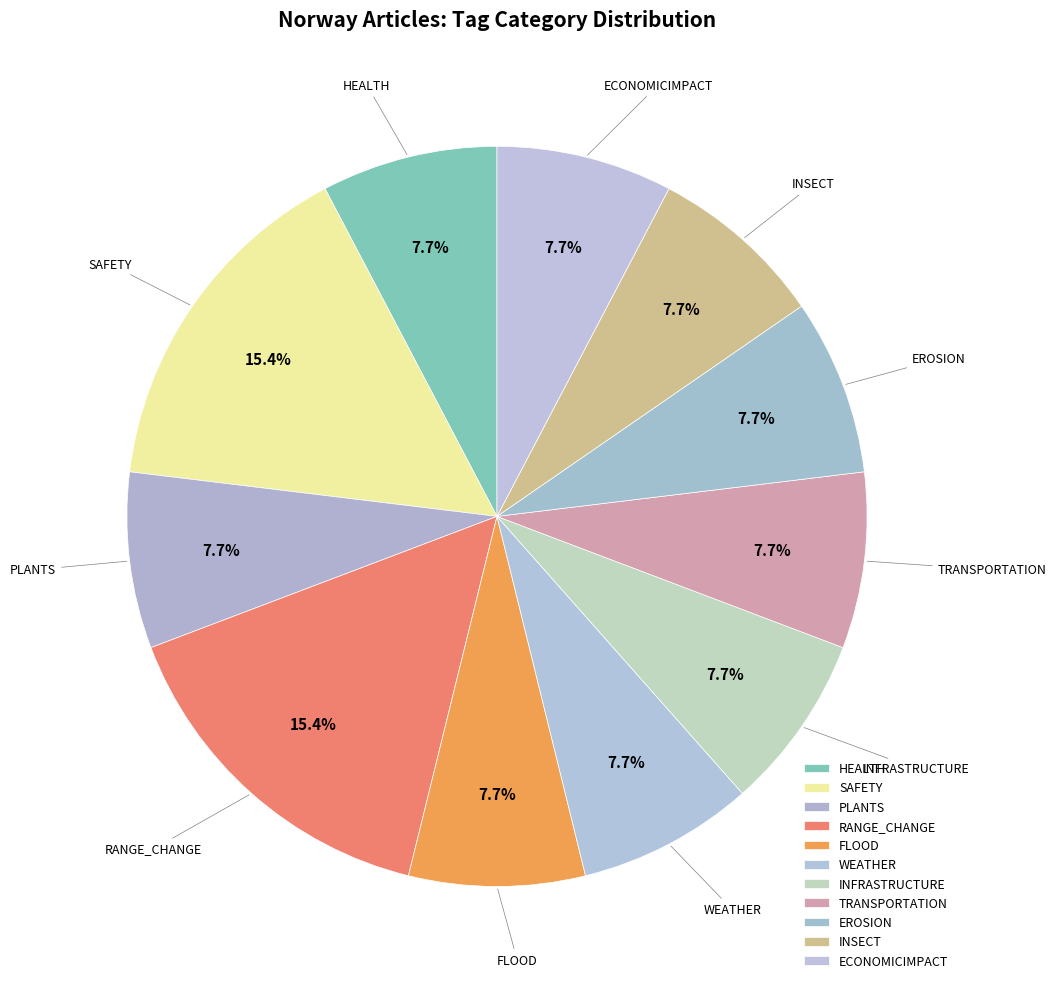

Is there a majority slice in this chart?

No